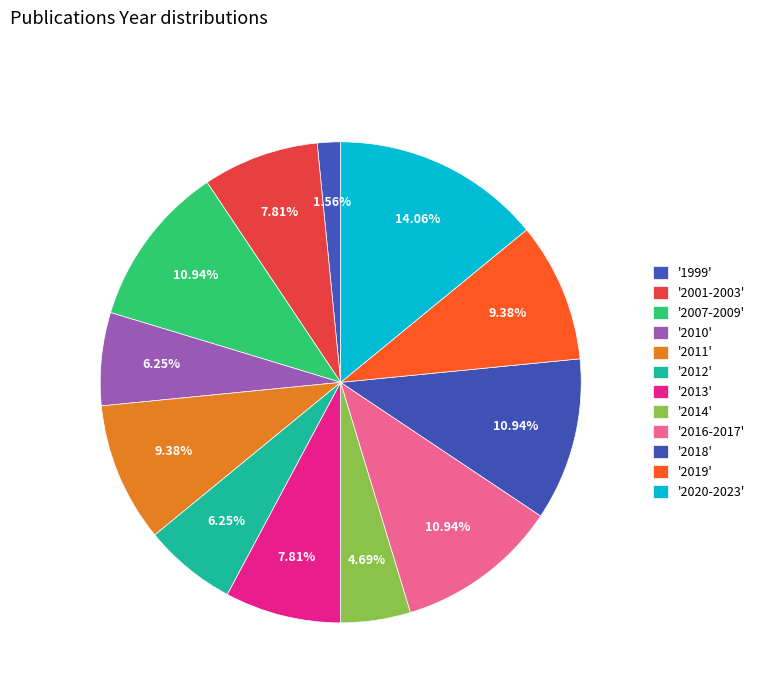

How many segments does this pie chart have?

12